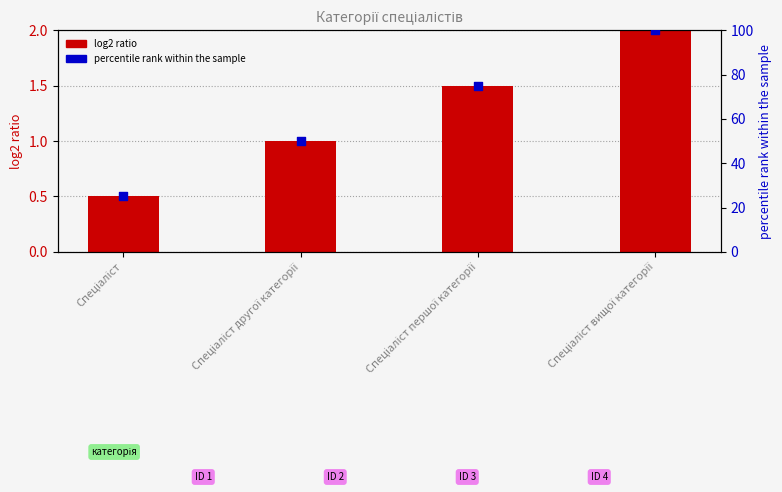

Is the value of log2 ratio at Спеціаліст другої категорії greater than the value of percentile rank within the sample at Спеціаліст?

No